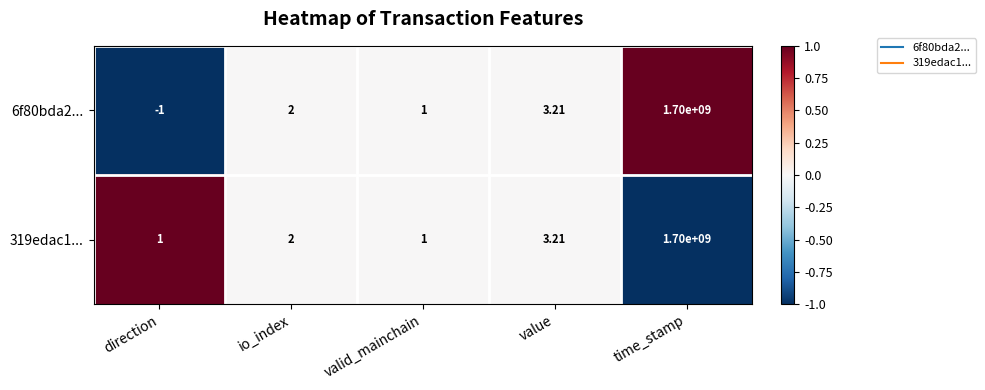

Which series has the widest spread of values?

6f80bda2...